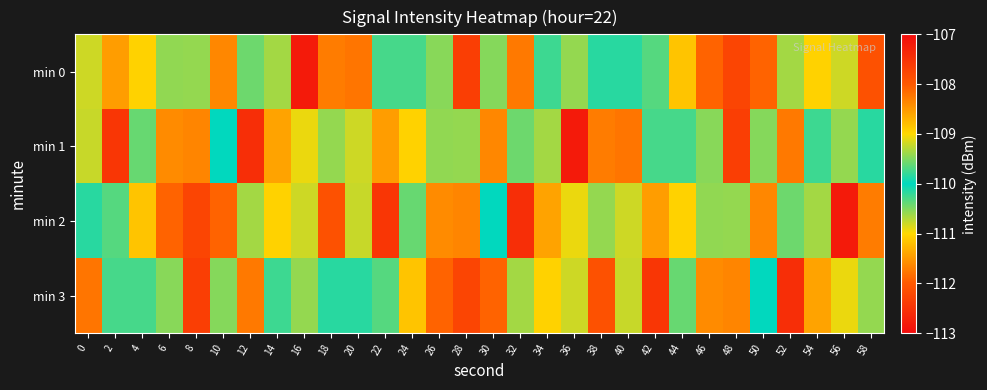

At which category is the sum across all series the highest?

16